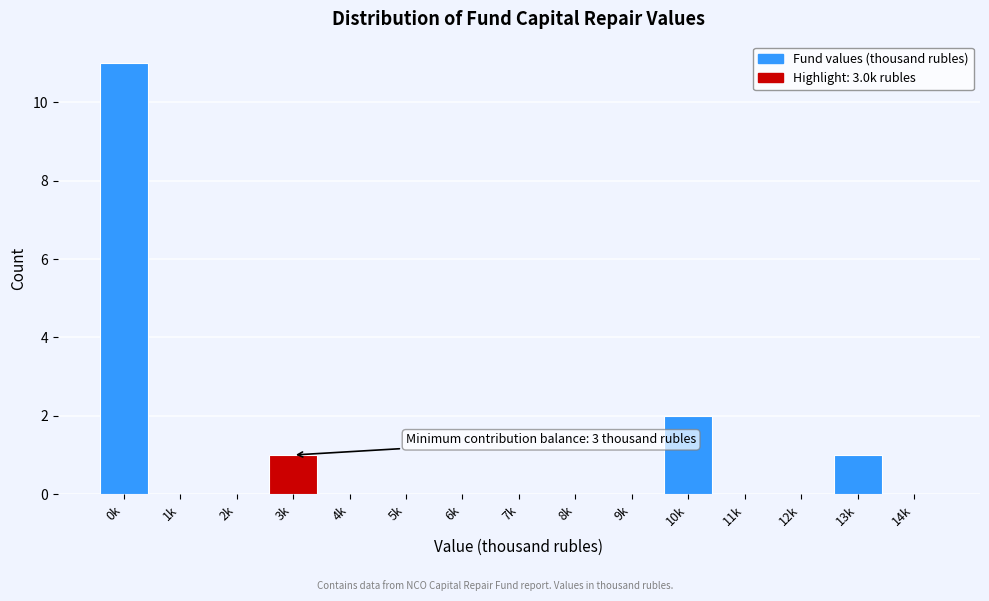

Reading left to right, what are all the values shown in this chart?

0k=11	1k=0	2k=0	3k=1	4k=0	5k=0	6k=0	7k=0	8k=0	9k=0	10k=2	11k=0	12k=0	13k=1	14k=0